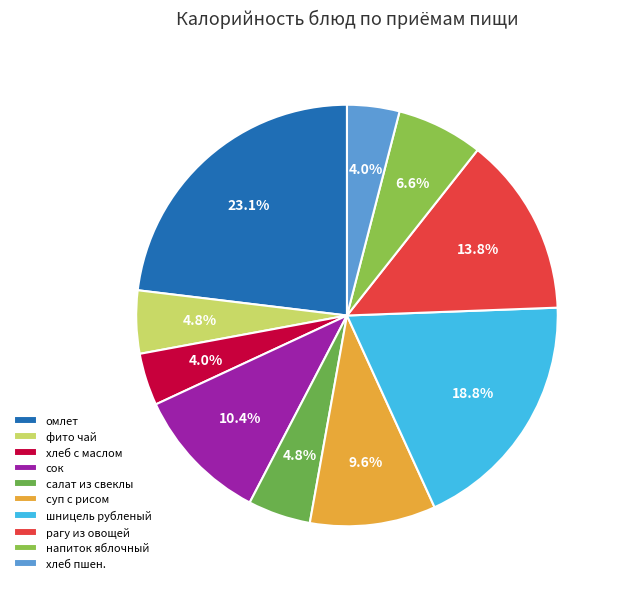

How many slices are in this pie chart?

10